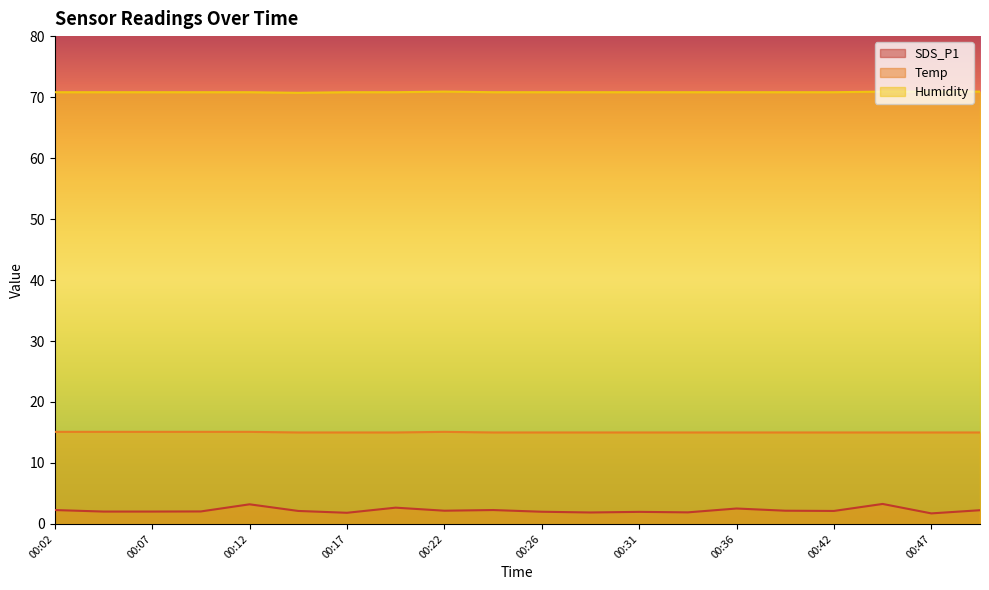

The Temp series shows 5.9 at 00:31. True or false?

False